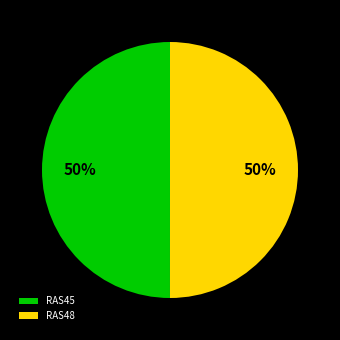

To the nearest percent, what is the combined percentage of RAS48 and RAS45?

100%